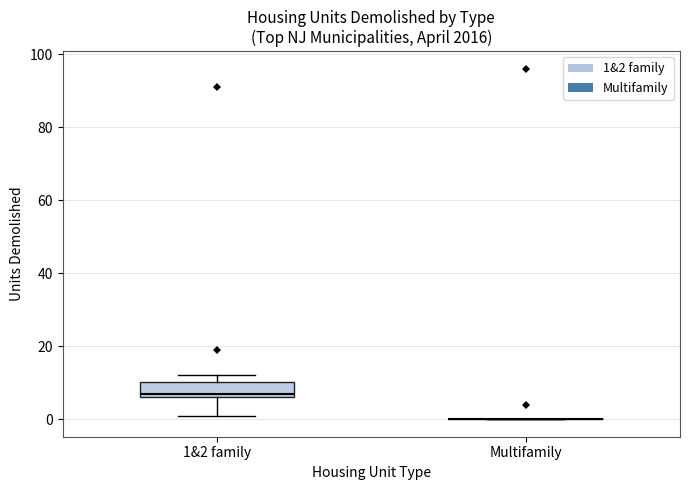

Which box is the tallest, from its lower edge to its upper edge?

1&2 family